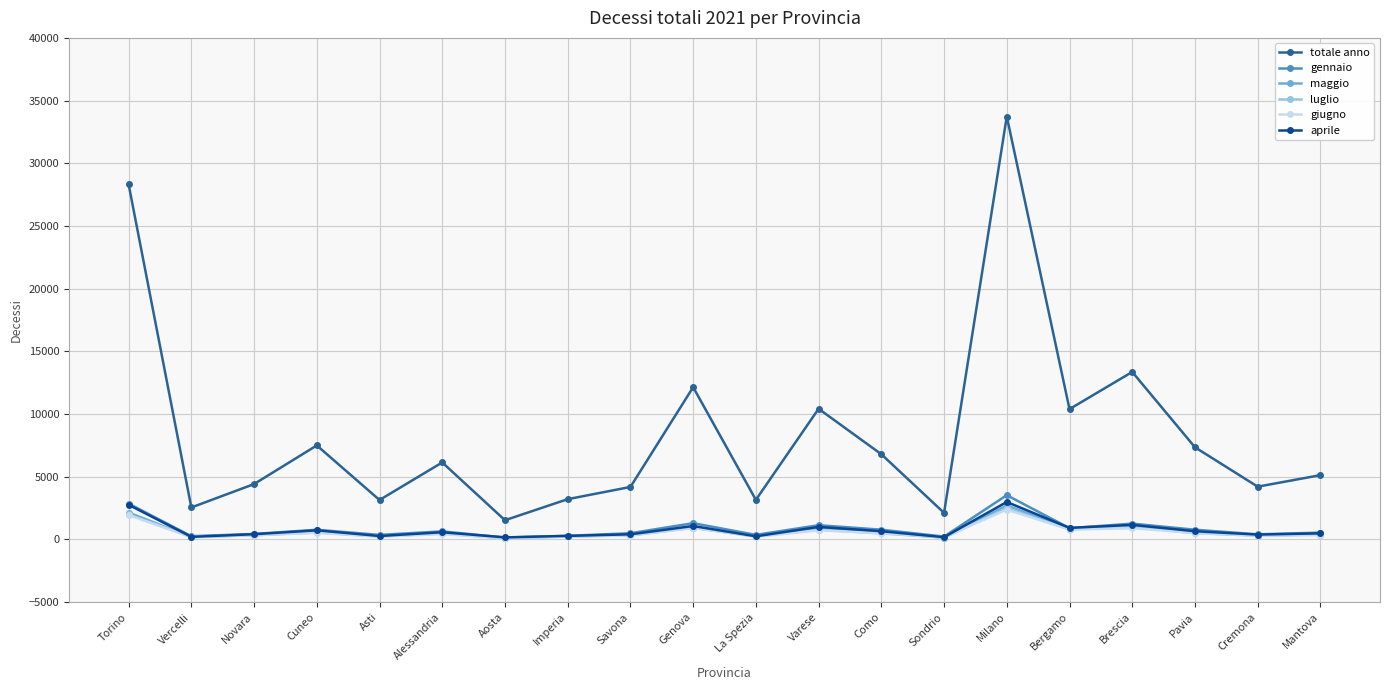

True or false: luglio has a value of 1000 at Brescia.

True